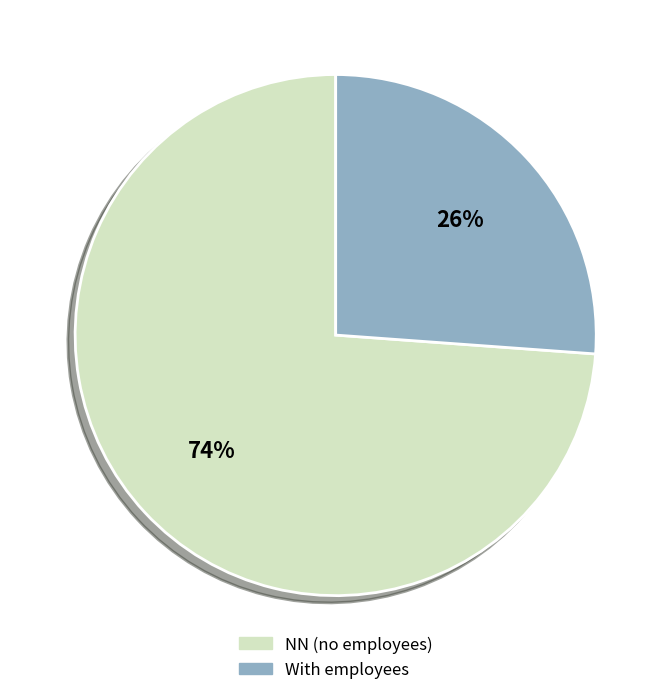

How many slices are in this pie chart?

2